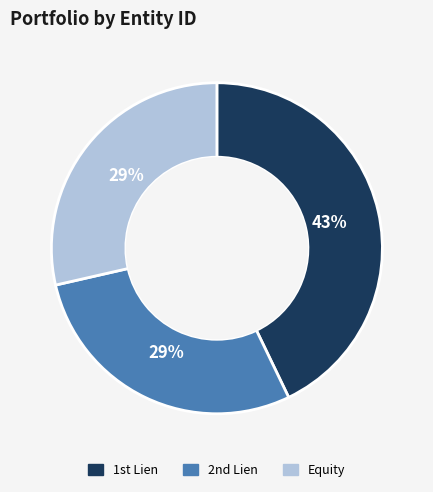

To the nearest percent, what is the difference between the largest and smallest slice percentages?

14%